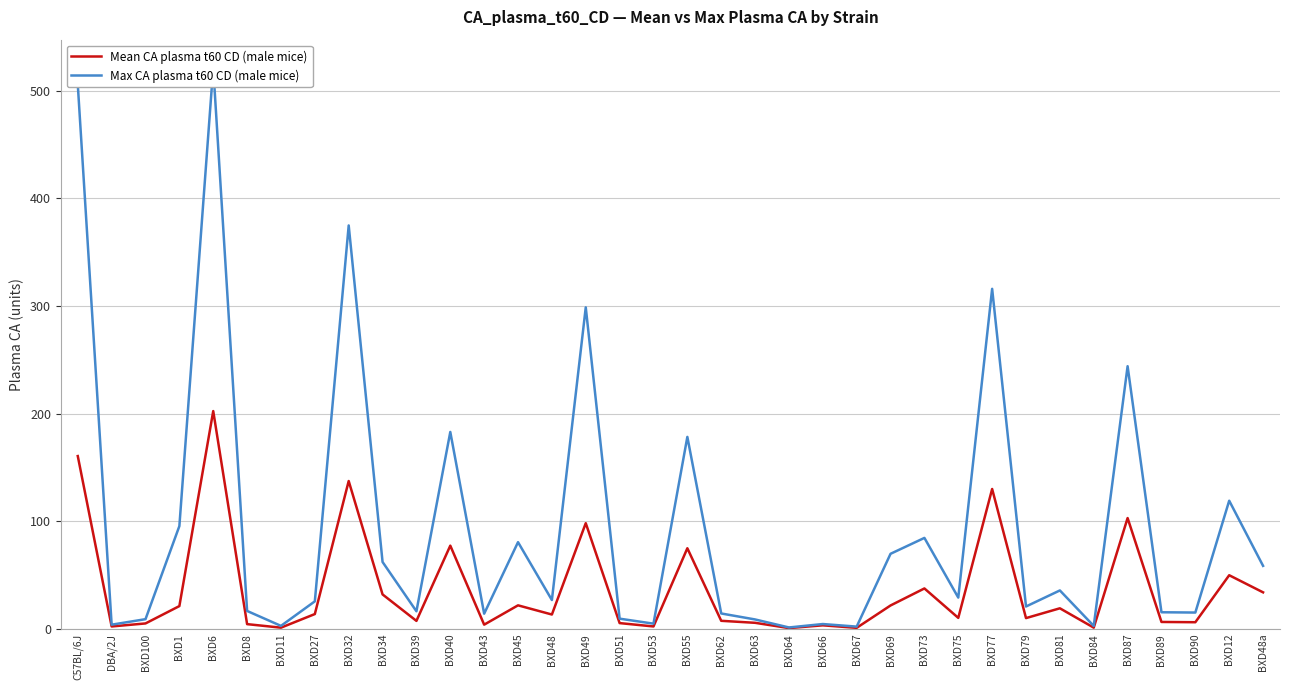

Where is the first local minimum for Mean CA plasma t60 CD (male mice)?

DBA/2J